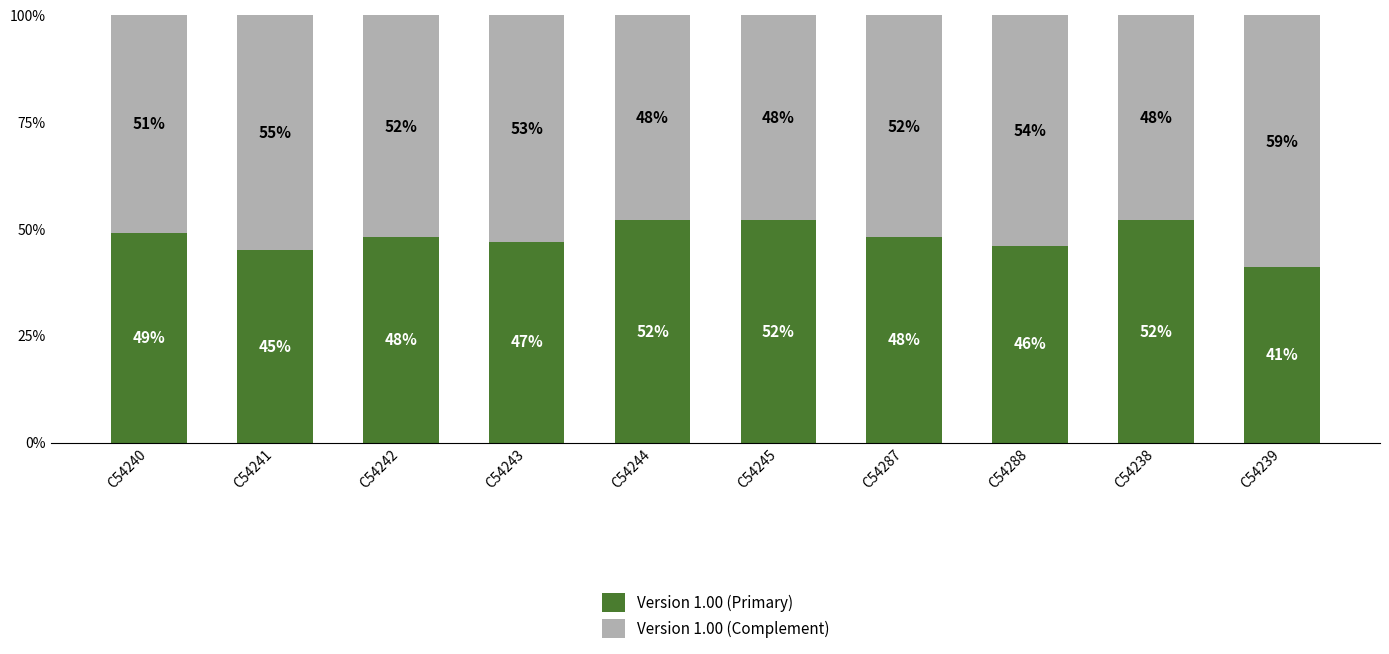

What is the maximum value for Version 1.00 (Primary)?

52